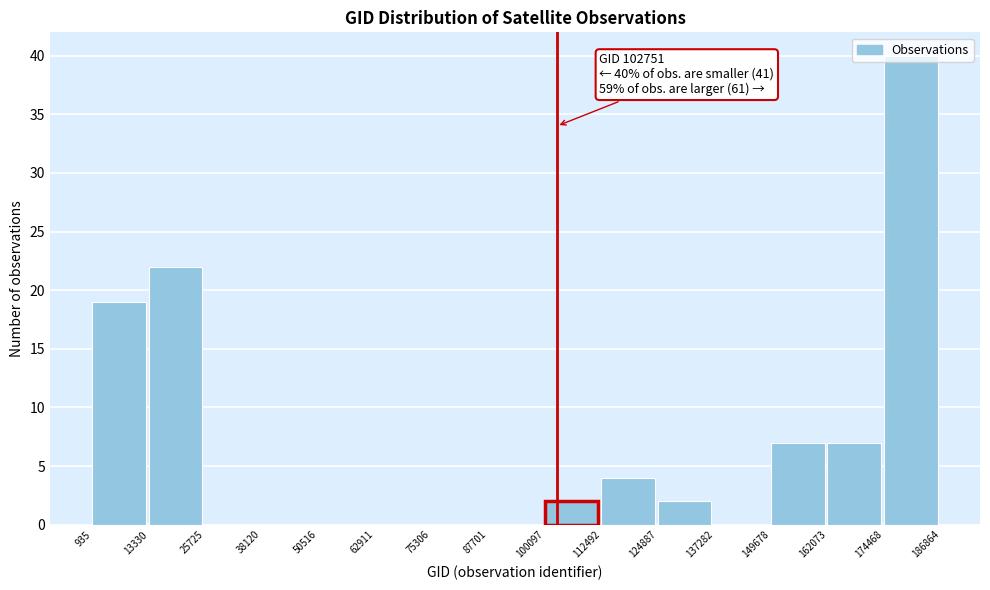

Over which range of the x-axis is the bar tallest?

174468 to 186864